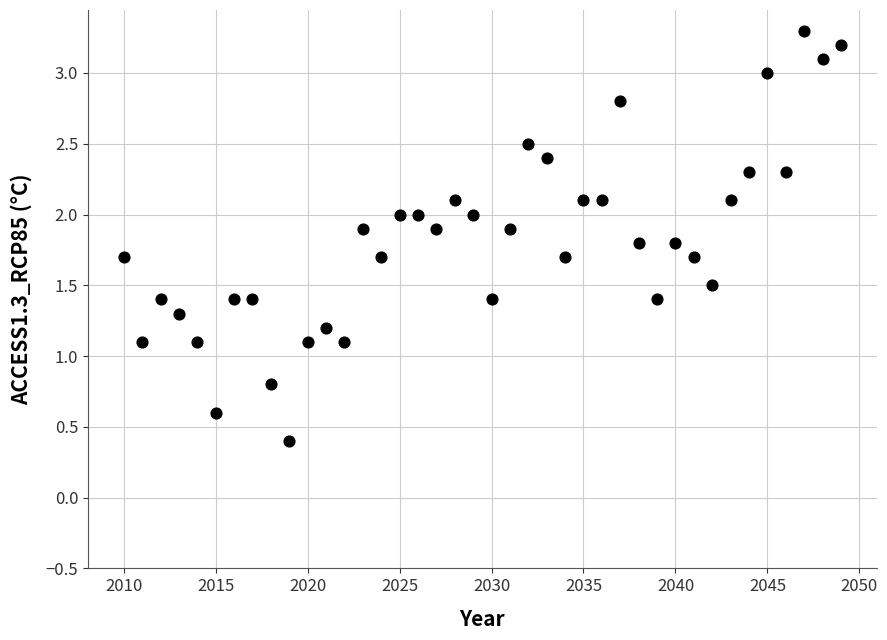

What is the range of X values (max minus min)?

39.0